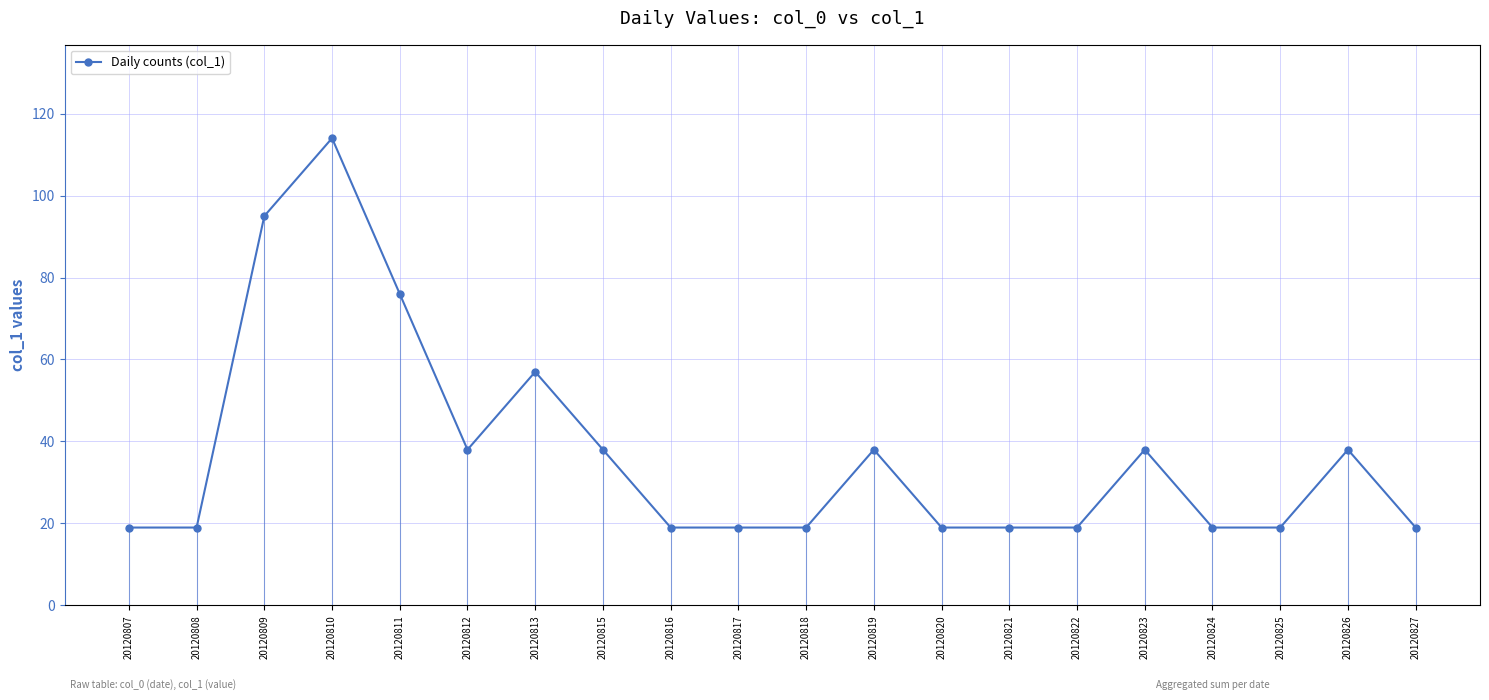

How many values are between 19 and 38?

16